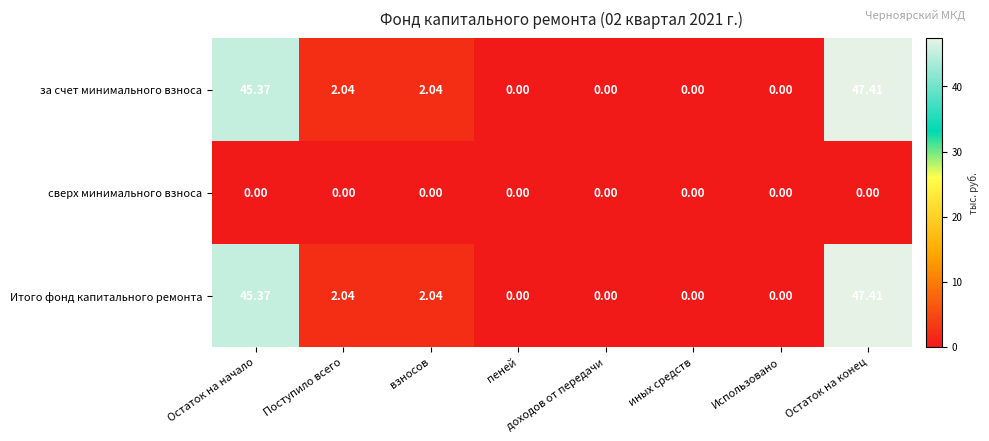

What is the spread (max minus min) of values at Остаток на конец?

47.4